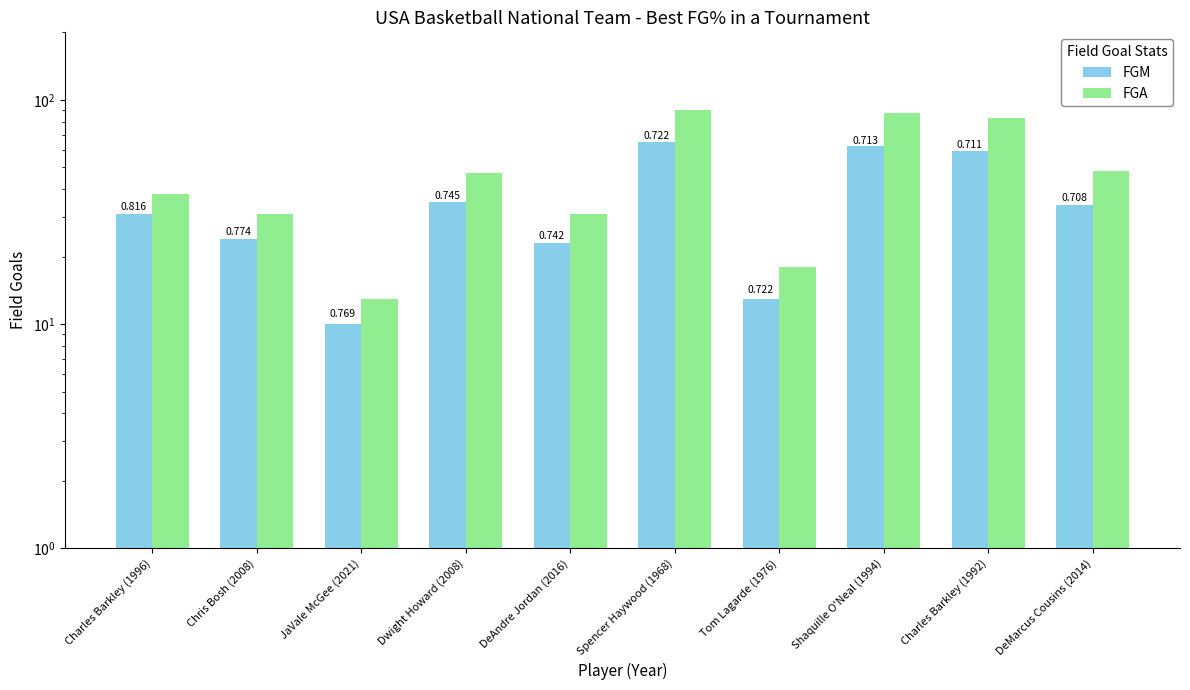

Where is FGM nearest to the value 37?

Dwight Howard (2008)